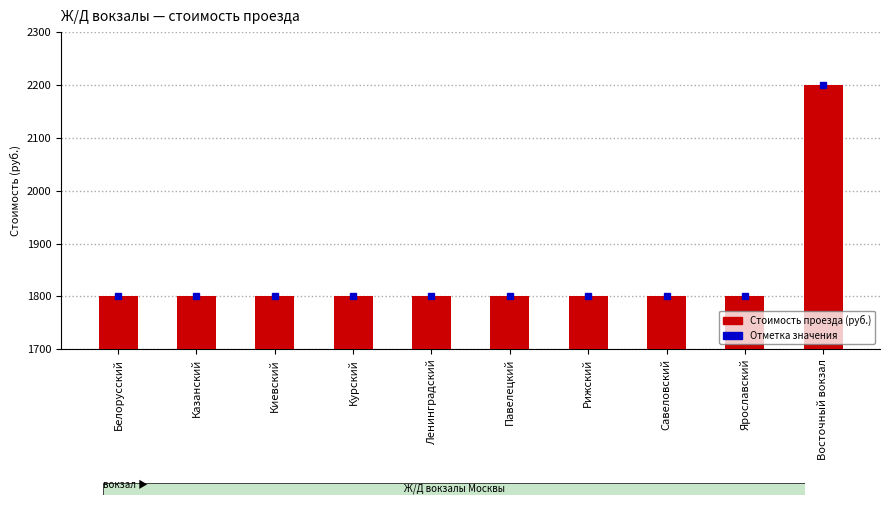

Are the bars grouped side by side (vs. stacked)?

No